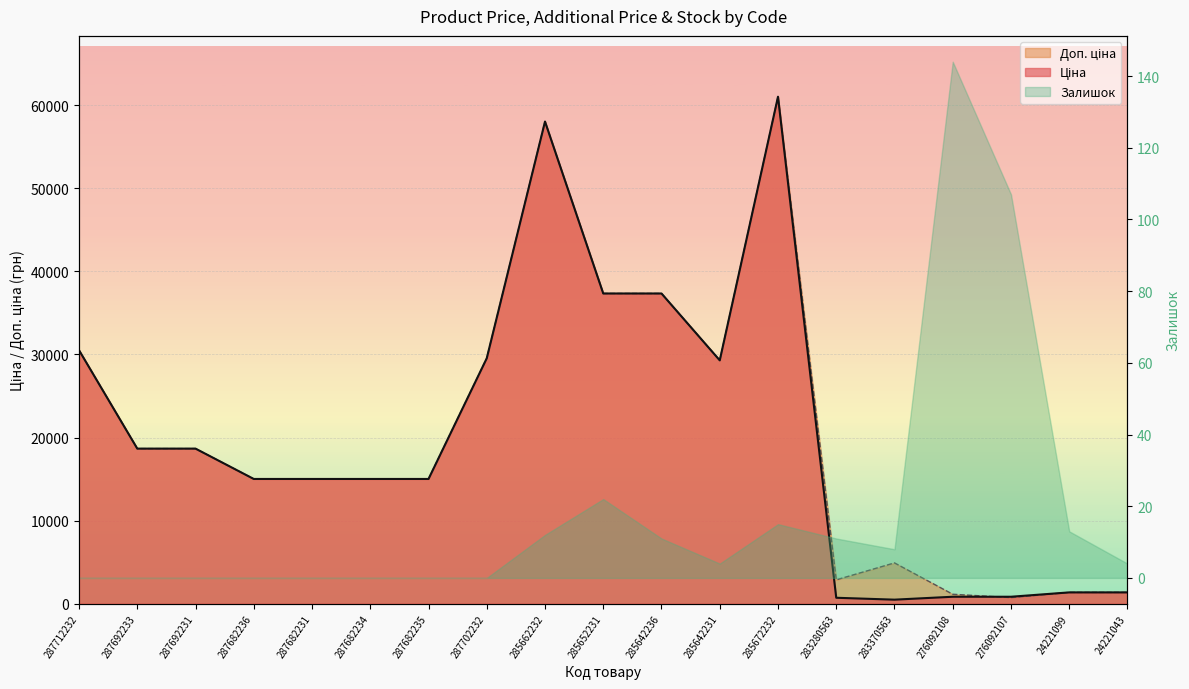

At which category is the sum across all series the highest?

285672232